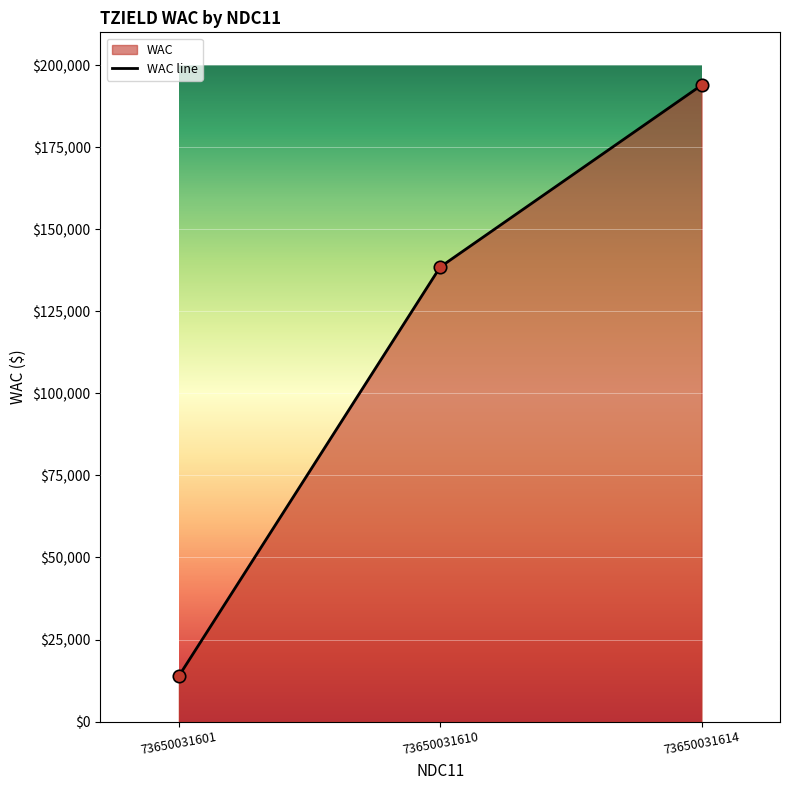

Which has a higher value, 73650031614 or 73650031610?

73650031614